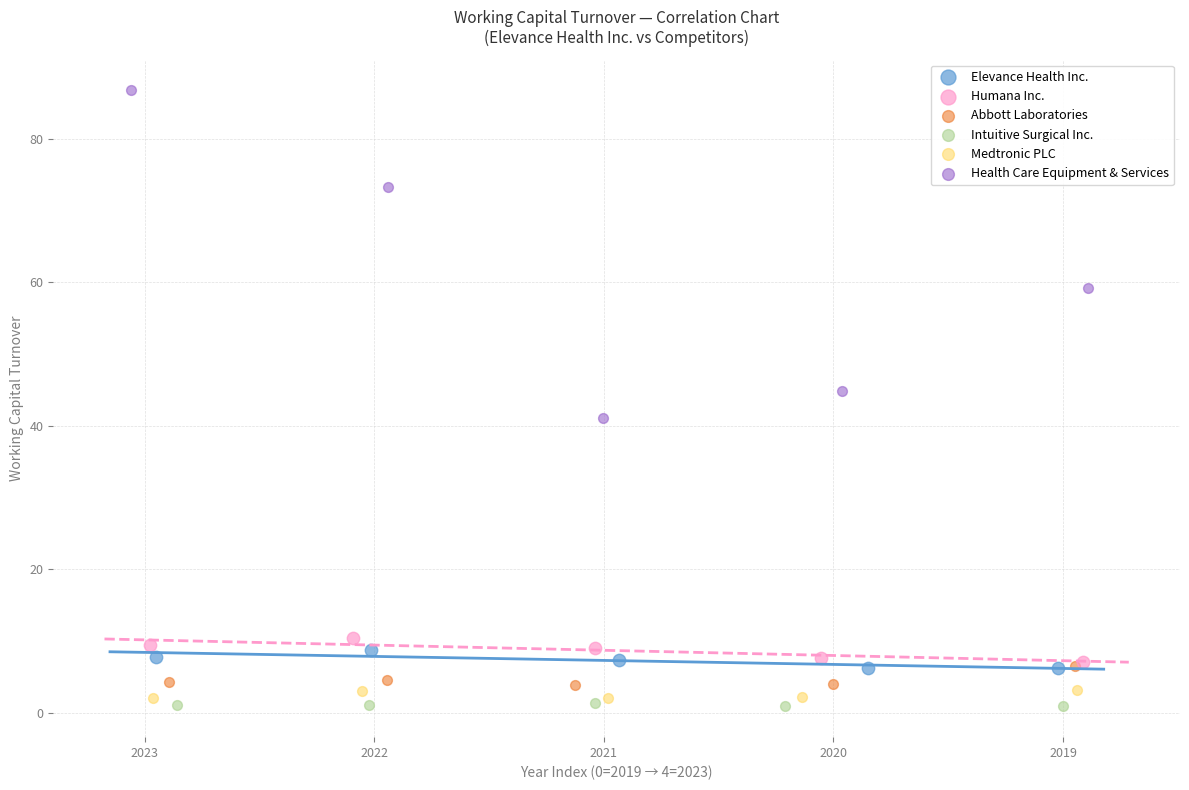

Which series reaches the minimum Y coordinate?

Intuitive Surgical Inc.